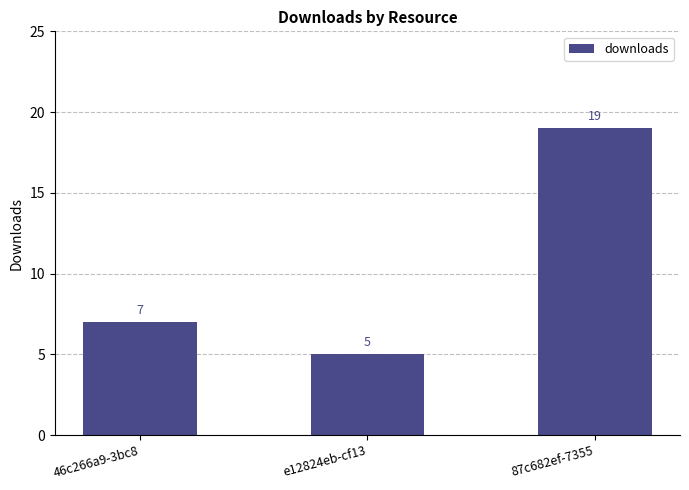

What is the difference between the values at 46c266a9-3bc8 and 87c682ef-7355?

12